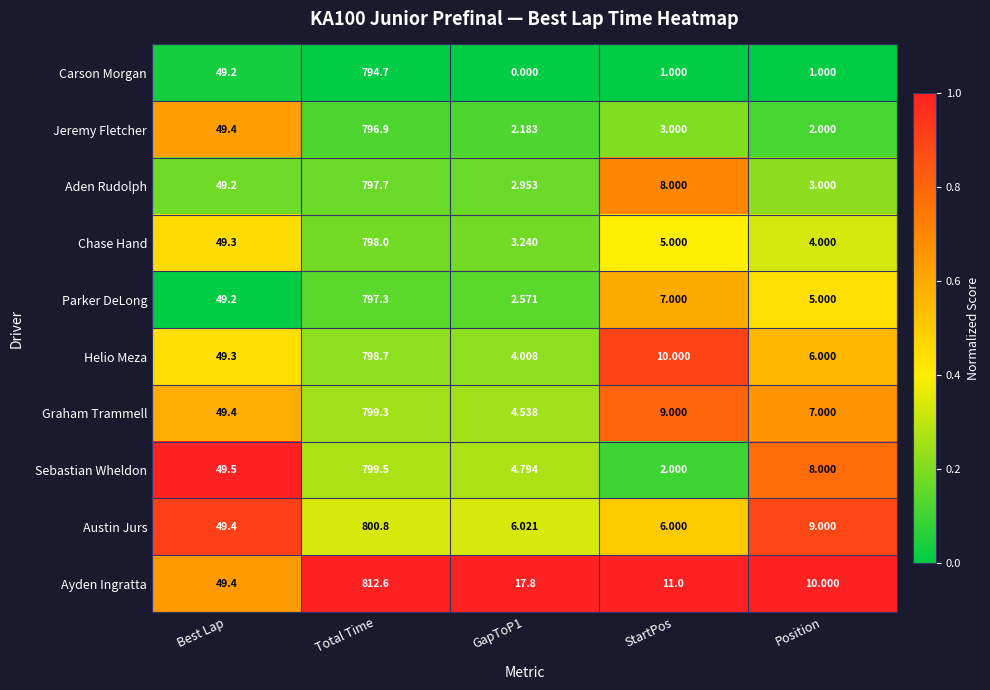

Which category has the highest value in the Ayden Ingratta series?

Total Time